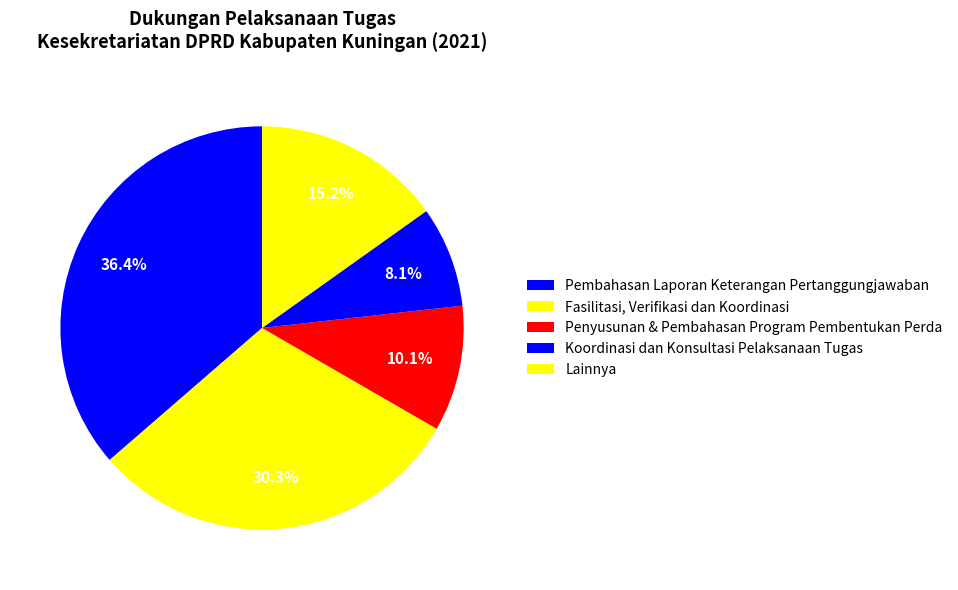

How many slices are in this pie chart?

5